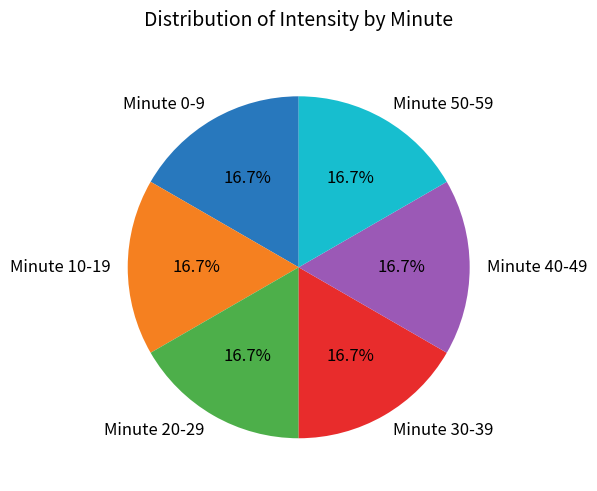

Do Minute 40-49 and Minute 30-39 together represent more than half of the pie?

No